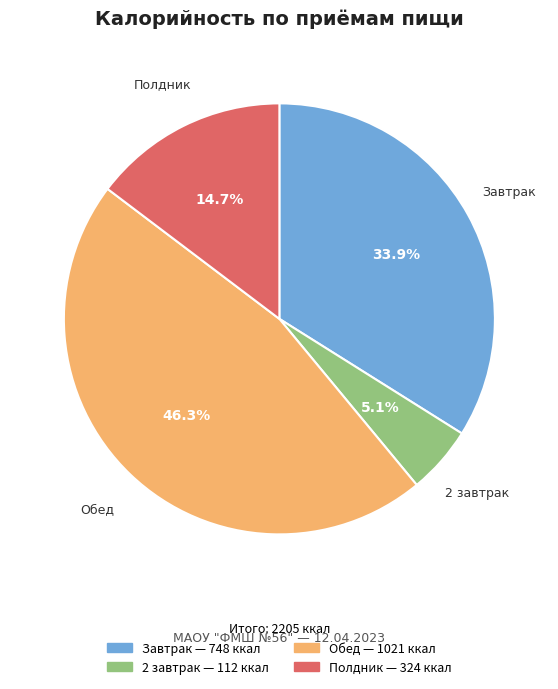

Rank the categories by value from lowest to highest.

2 завтрак, Полдник, Завтрак, Обед